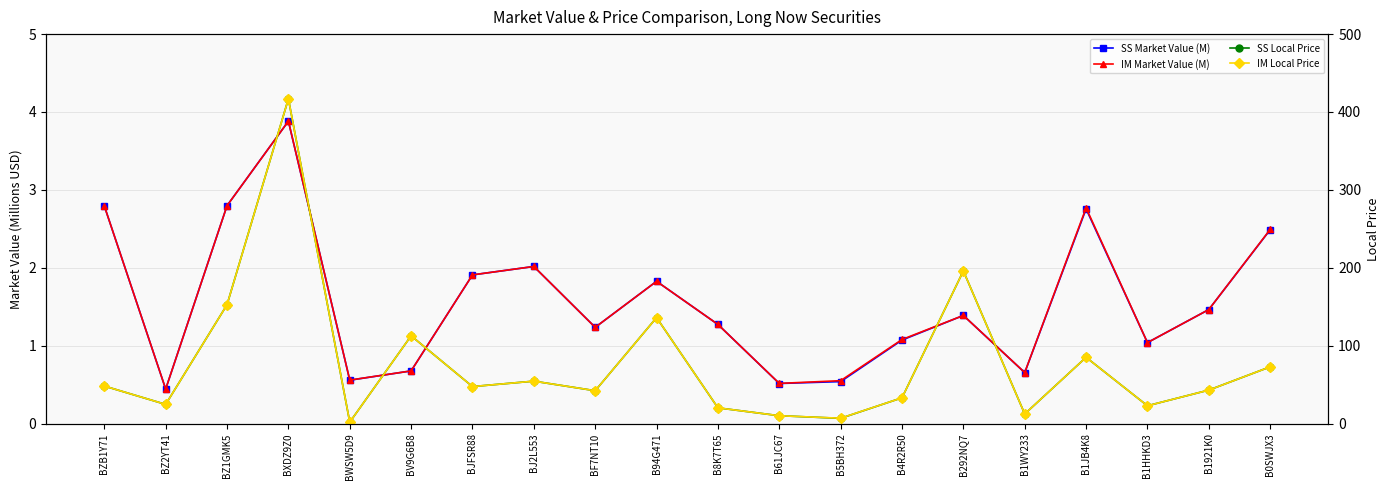

True or false: SS Local Price and IM Local Price cross at least once.

False